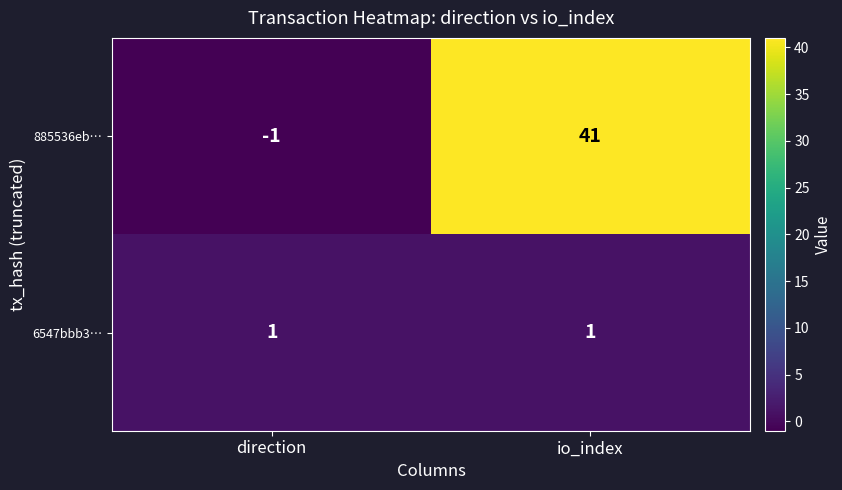

Reading left to right, extract all data points from this chart.

885536eb…: -1	41
6547bbb3…: 1	1